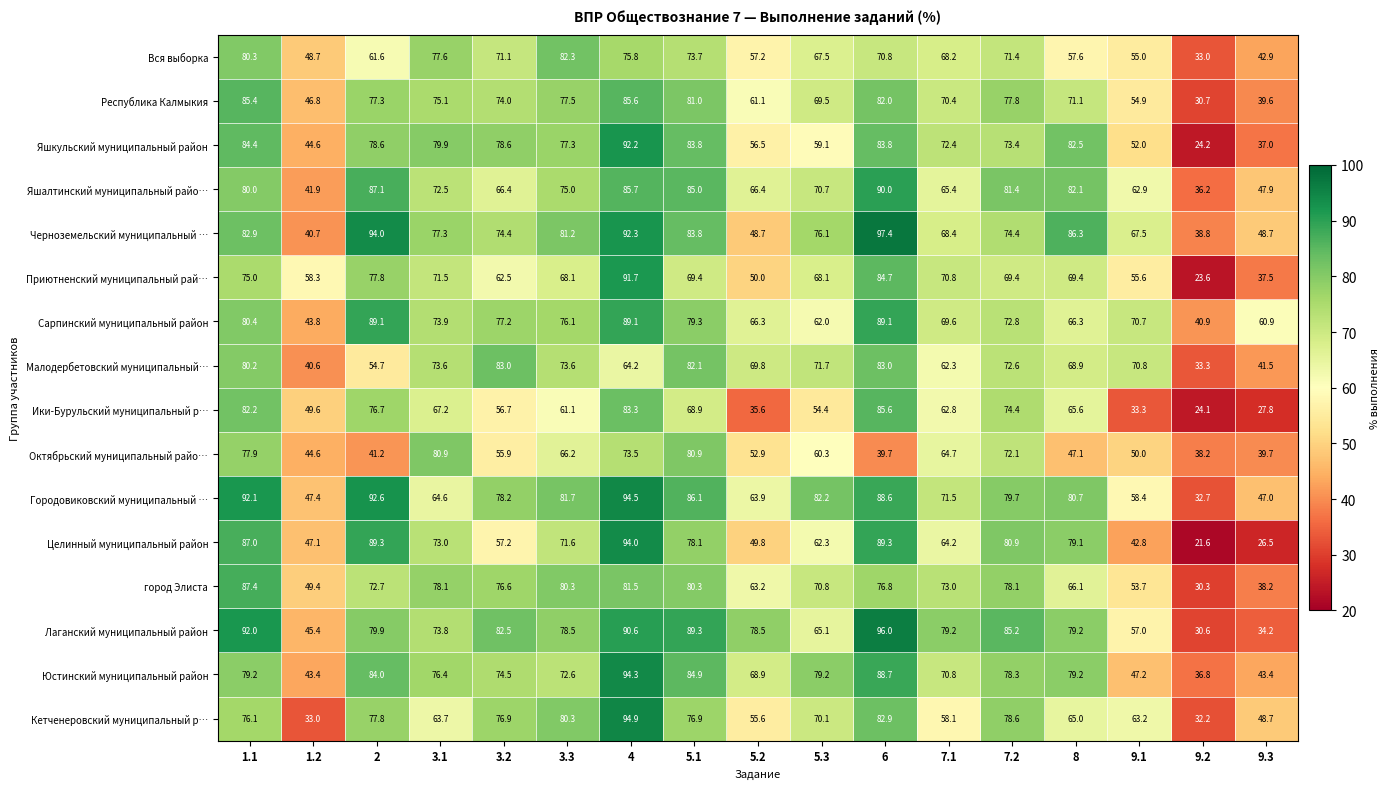

At 3.1, list the series in order from largest to smallest.

Октябрьский муниципальный райо…, Яшкульский муниципальный район, город Элиста, Вся выборка, Черноземельский муниципальный …, Юстинский муниципальный район, Республика Калмыкия, Сарпинский муниципальный район, Лаганский муниципальный район, Малодербетовский муниципальный…, Целинный муниципальный район, Яшалтинский муниципальный райо…, Приютненский муниципальный рай…, Ики-Бурульский муниципальный р…, Городовиковский муниципальный …, Кетченеровский муниципальный р…